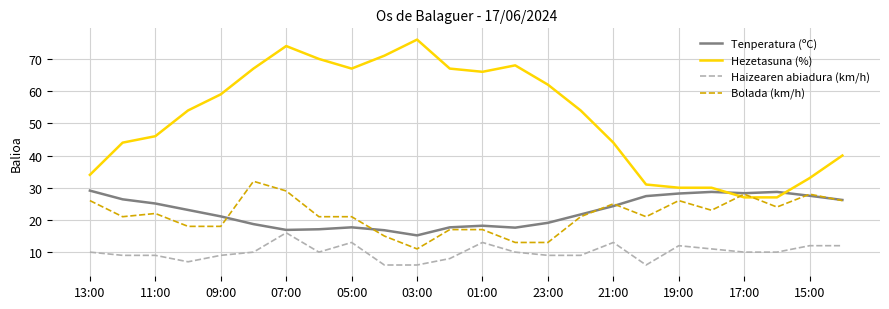

What is the maximum value for Bolada (km/h)?

32.0